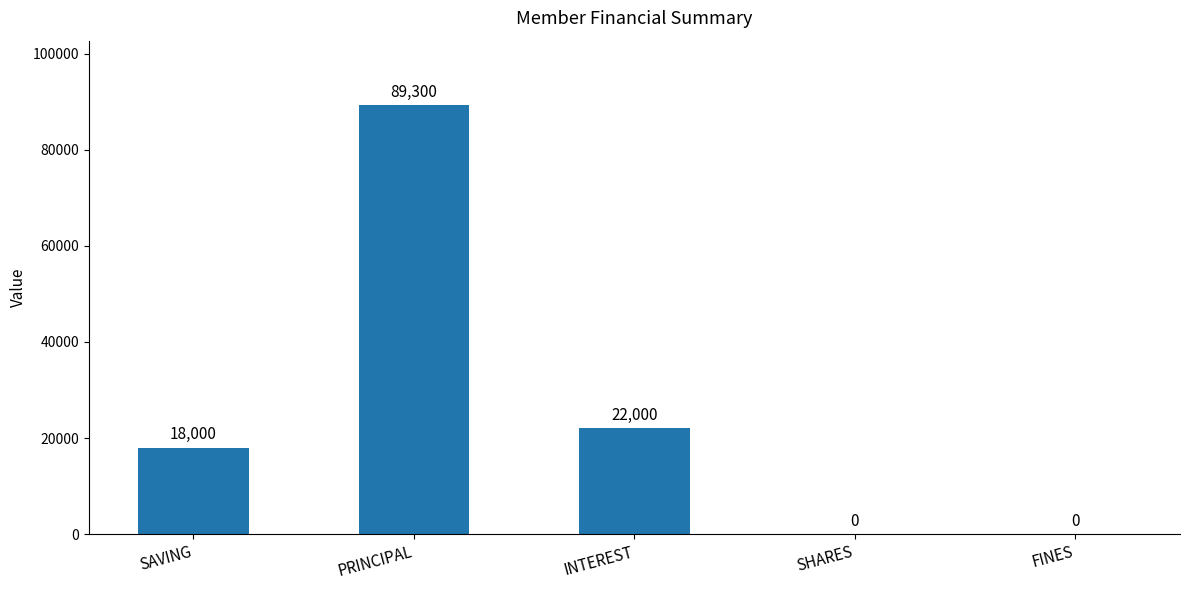

What is the sum of the values at PRINCIPAL and INTEREST?

111300